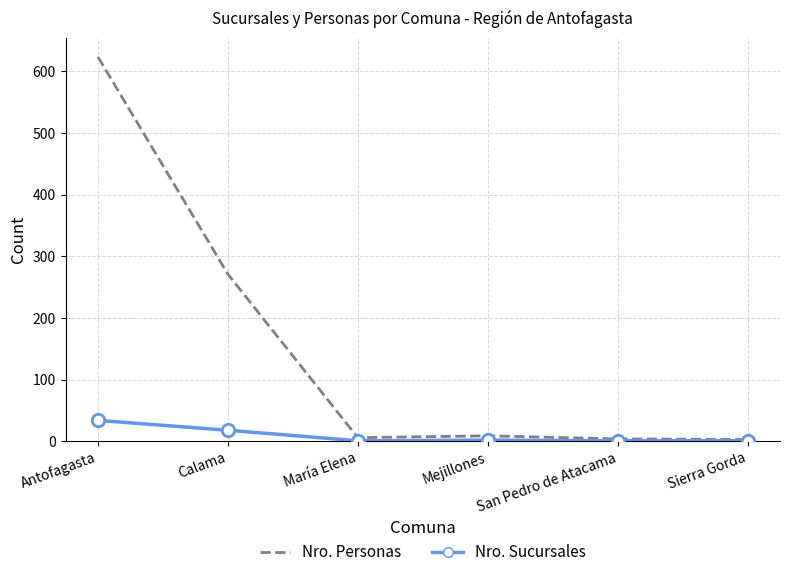

What is the total value across all series at Antofagasta?

657